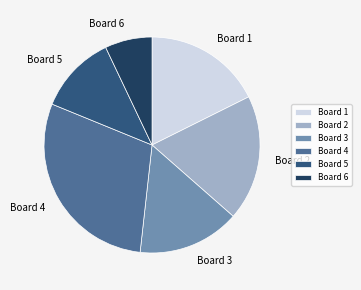

How many slices are in this pie chart?

6